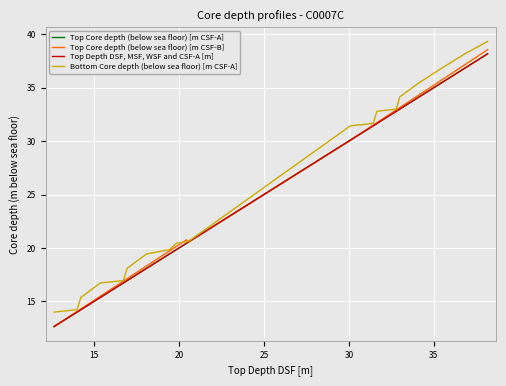

Does the chart have visible grid lines?

Yes